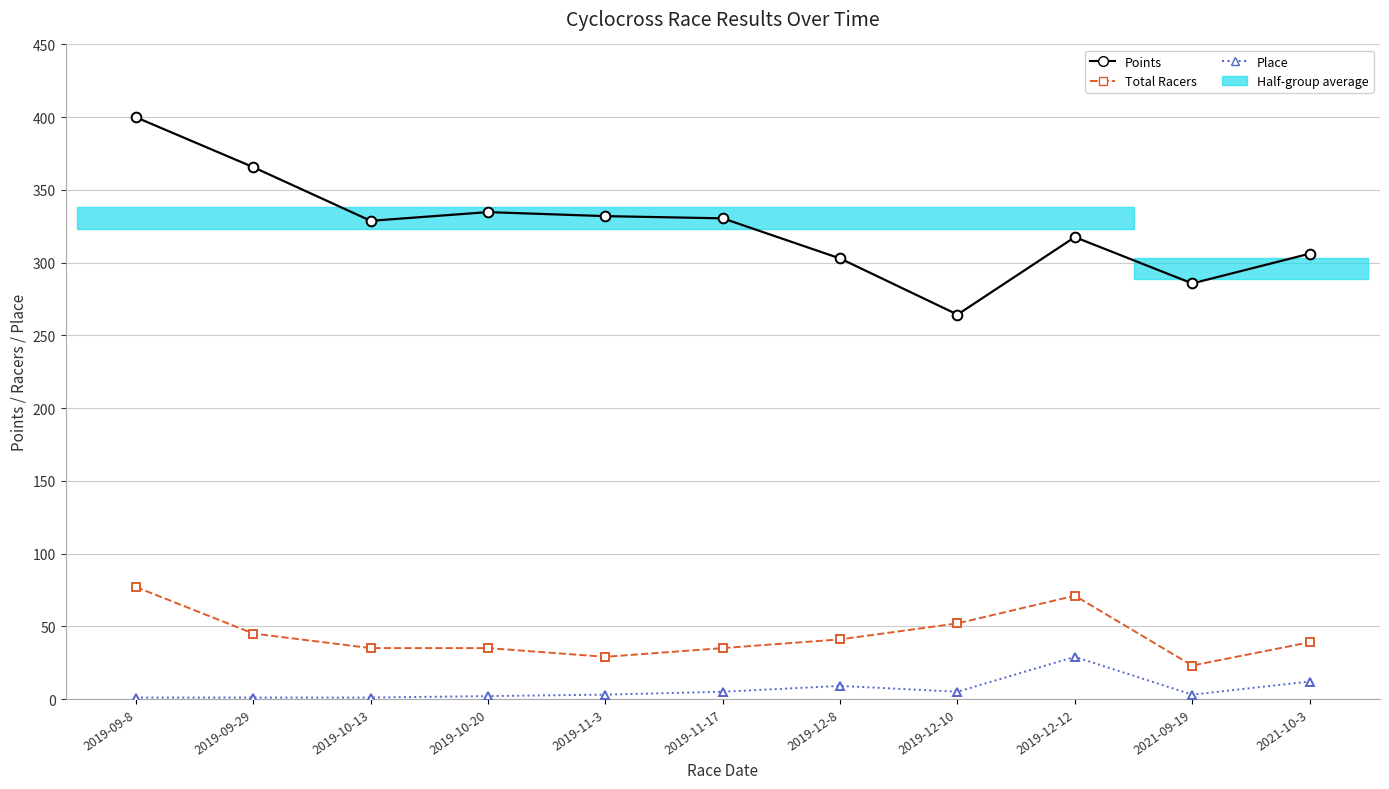

The Points series shows 172.8 at 2019-09-29. True or false?

False